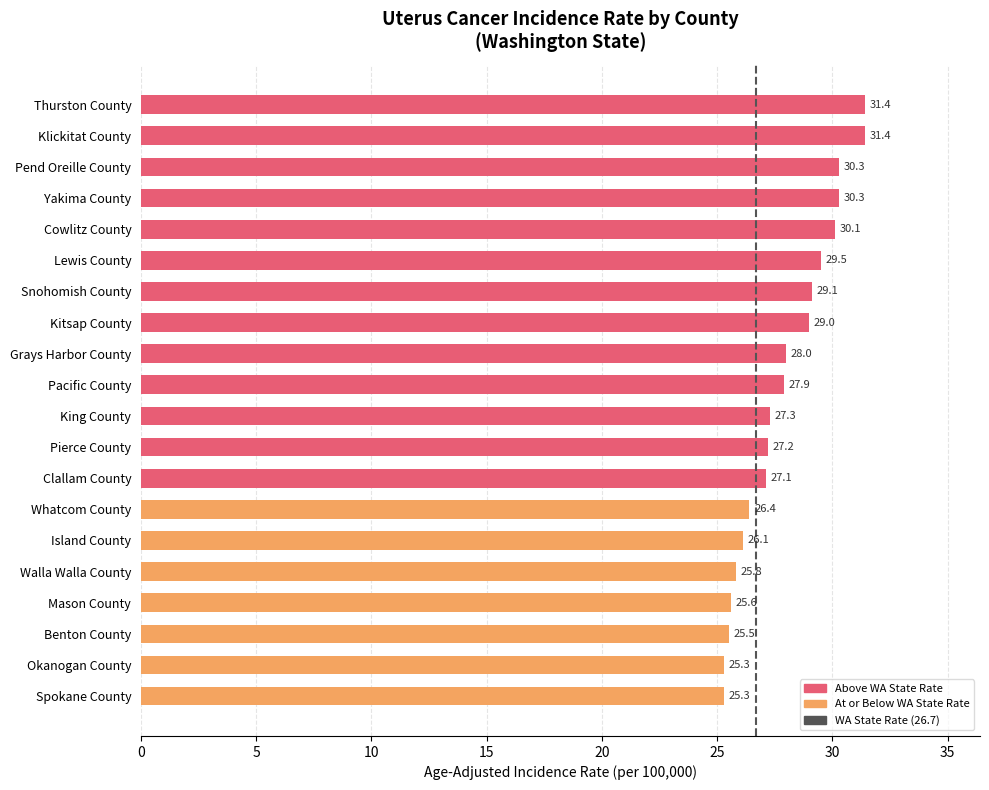

The value at Pacific County is 27.9. True or false?

True